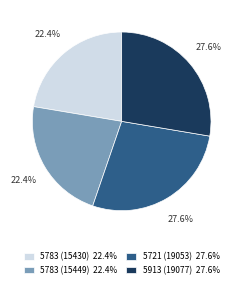

To the nearest percent, what is the average slice percentage?

25%